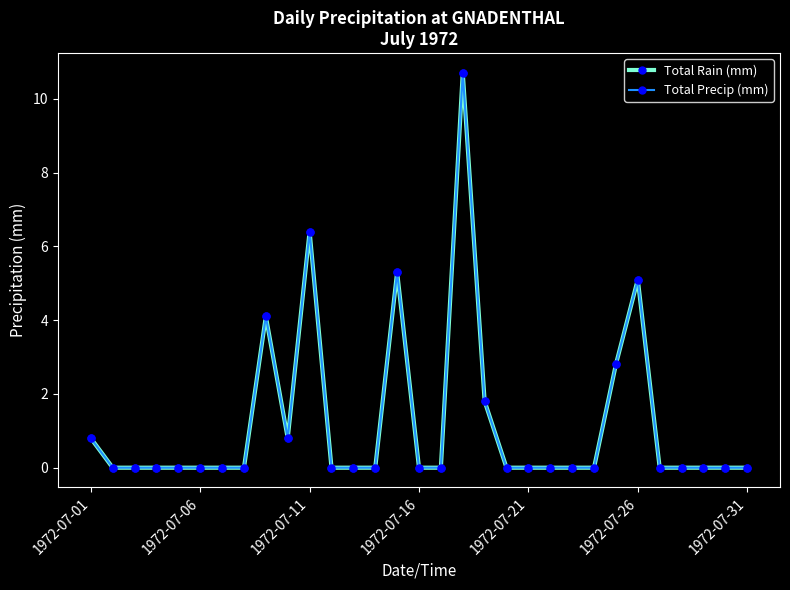

How many interior local valleys does the Total Rain (mm) series have?

1